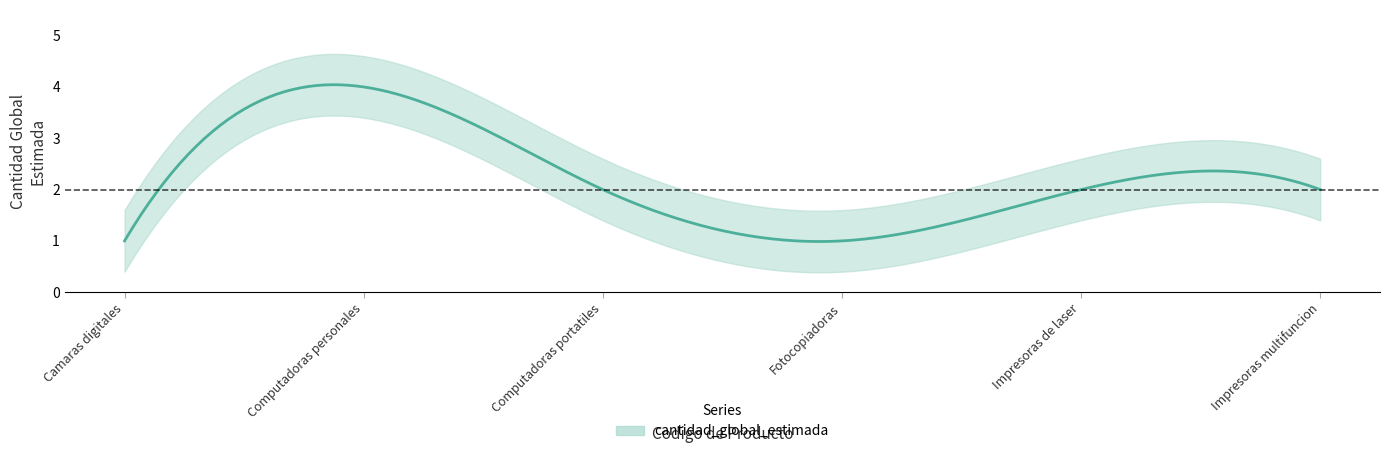

Rank the categories by value from highest to lowest.

43211508, 43211509, 43212105, 43212110, 45121504, 44101501